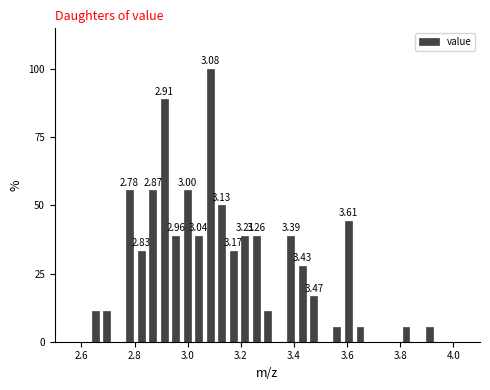

Read against the x-axis, roughly where is the centre of the tallest bar?

3.08